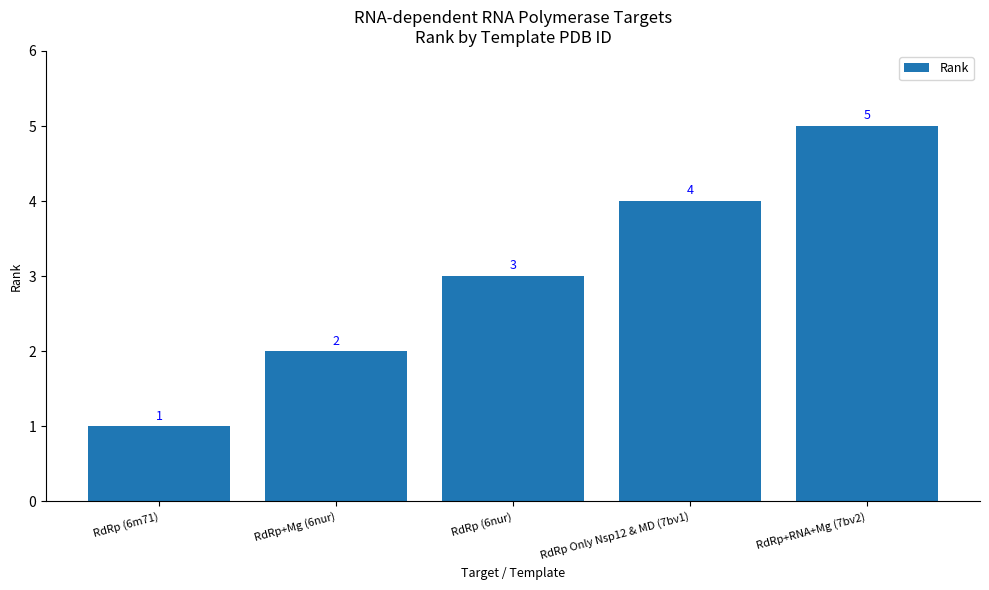

How many data points are less than 3?

2